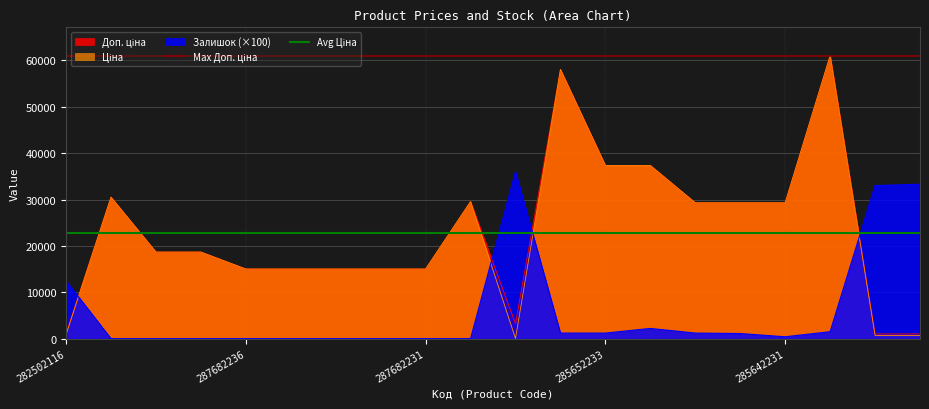

True or false: Залишок (×100) has a value of 400.0 at 285642231.

True